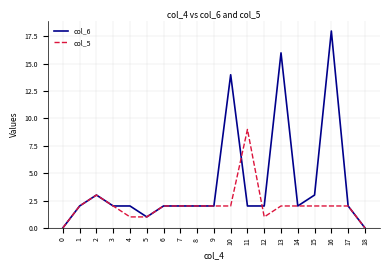

Is this an area chart (filled region under the line)?

No